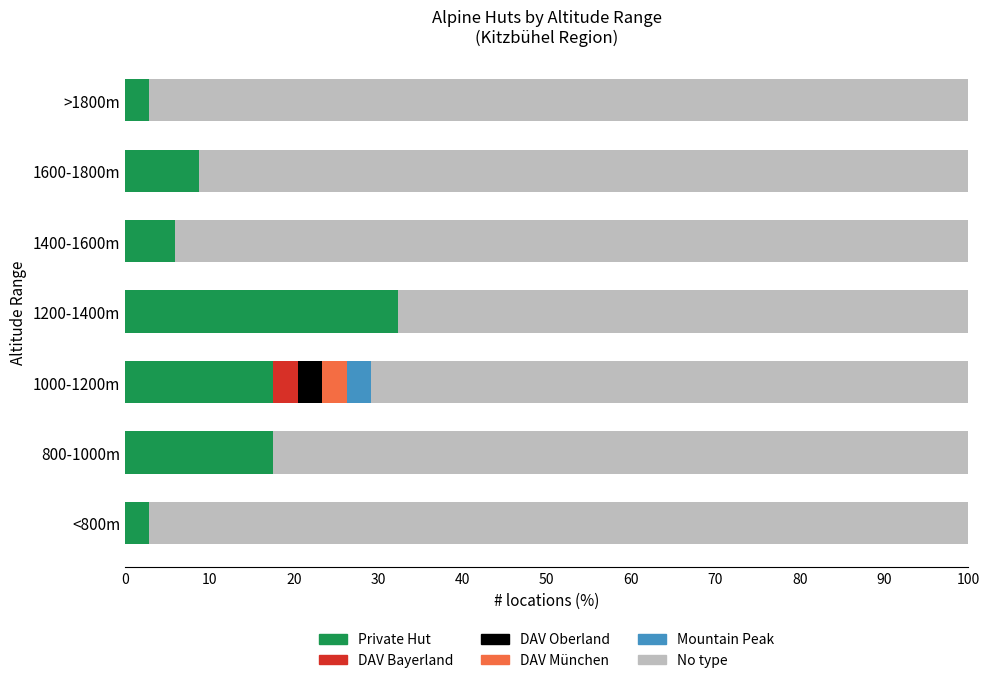

What is the total value across all series at 1000-1200m?

100.0